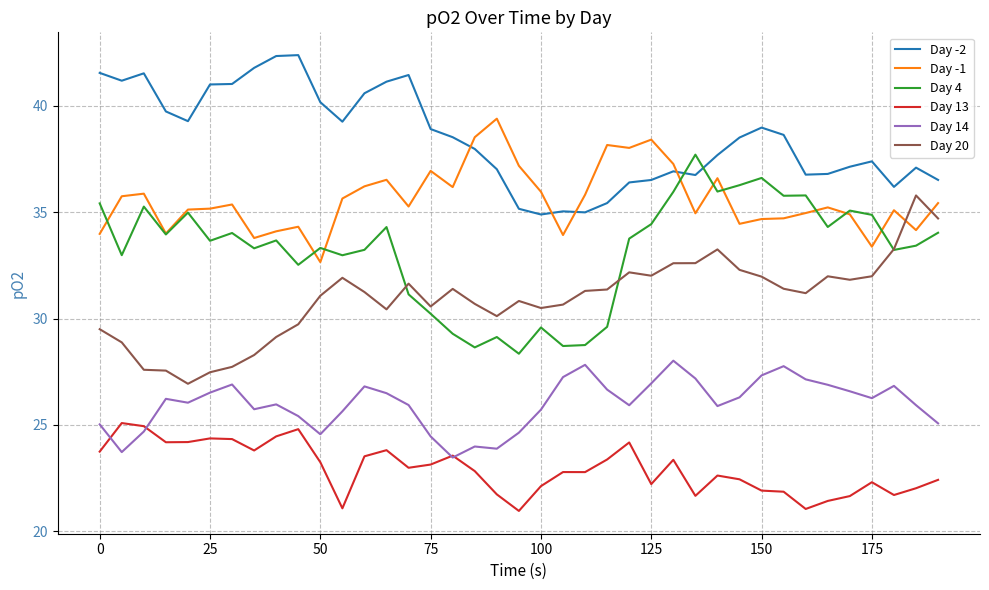

What is the maximum value for Day 4?

37.7